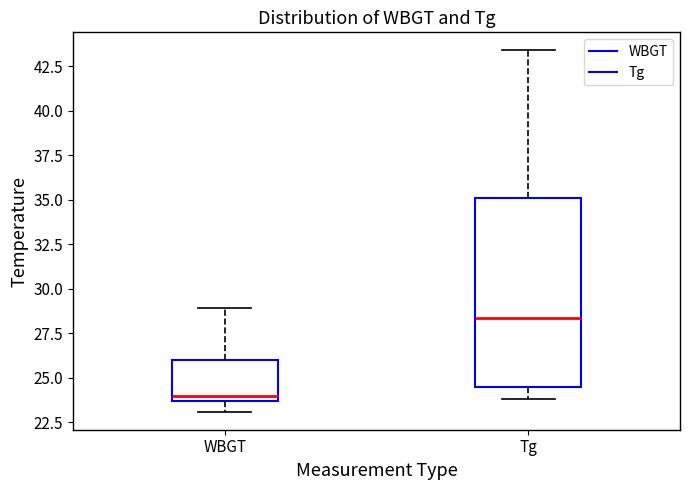

Comparing the boxes themselves (not the whiskers), which one is the tallest?

Tg